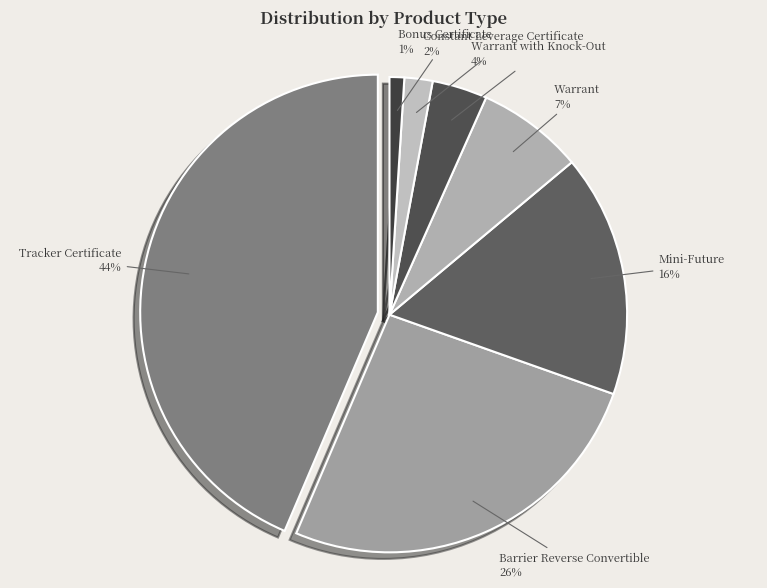

To the nearest percent, what is the difference between the Barrier Reverse Convertible and Constant Leverage Certificate slice percentages?

24%